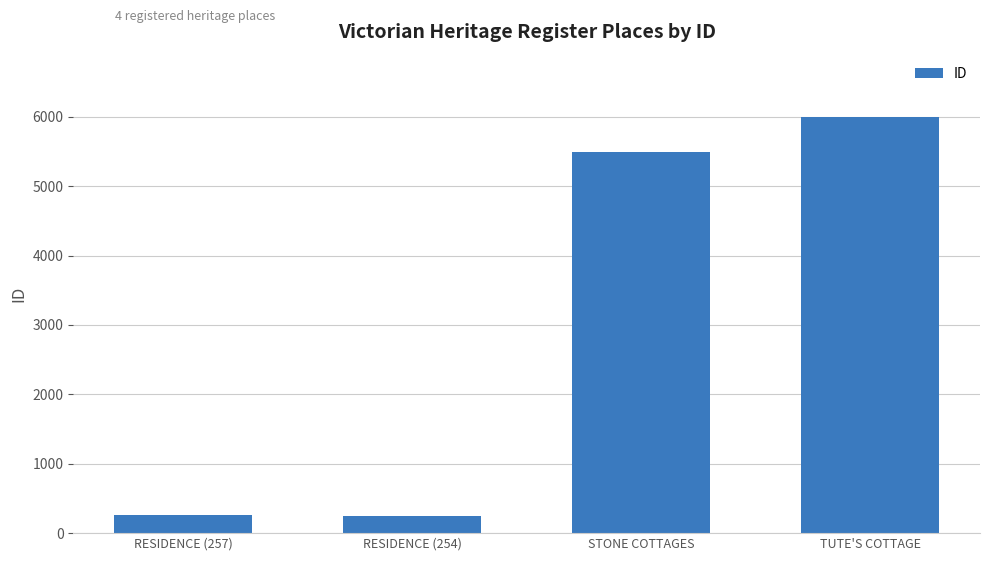

Count the number of categories in the chart.

4